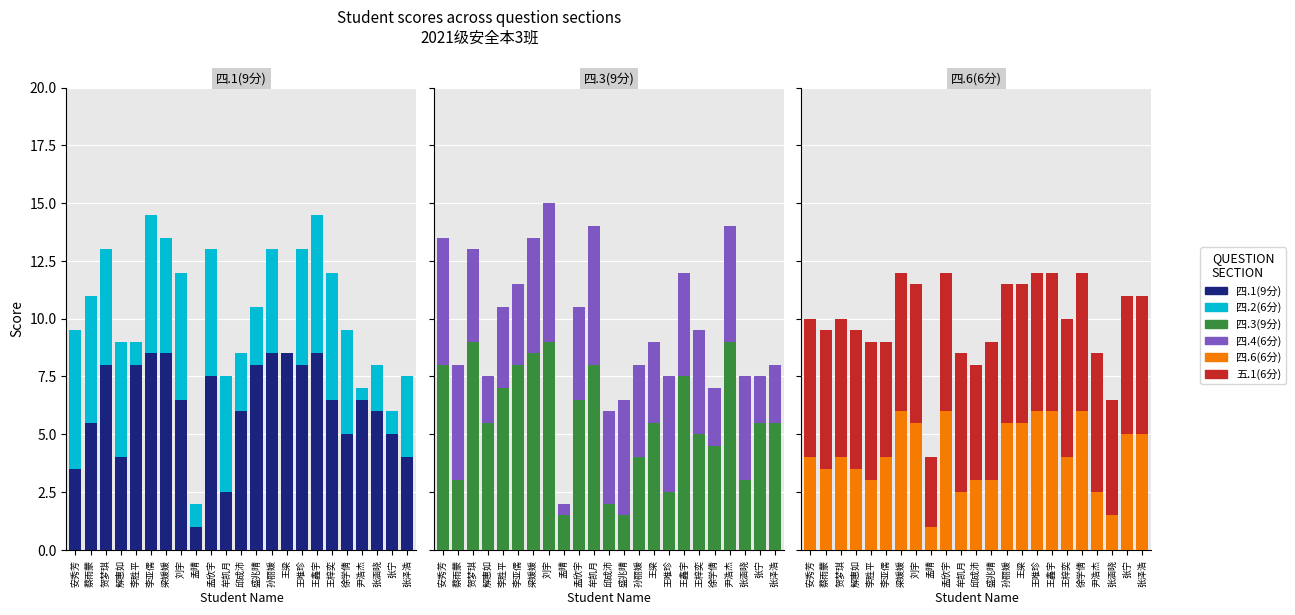

List the labels in order of 四.3(9分) value, smallest first.

孟晴, 盛兆晴, 邱成沛, 王唯珍, 蔡雨蒙, 张涵晓, 孙丽媛, 徐学倩, 王梓奕, 解惠如, 王梁, 张宁, 张泽浩, 孟欣宇, 李胜平, 王鑫宇, 安秀芳, 李亚儒, 牟凯月, 梁媛媛, 贺梦琪, 刘宇, 尹浩杰